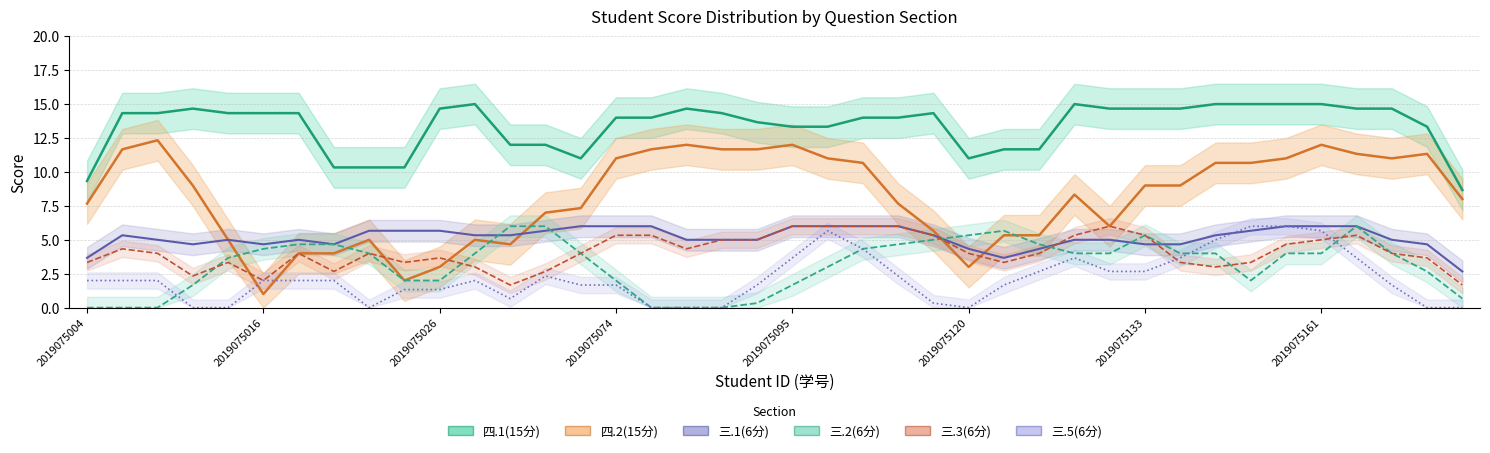

Is it true that 四.1(15分) equals 14 at 2019075112?

True